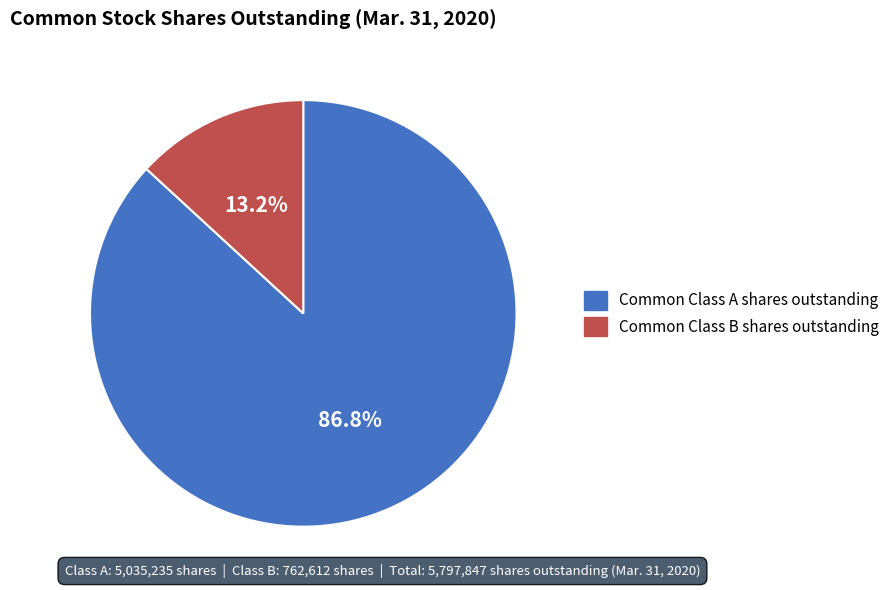

Which category has the smallest portion of the pie?

Common Class B shares outstanding